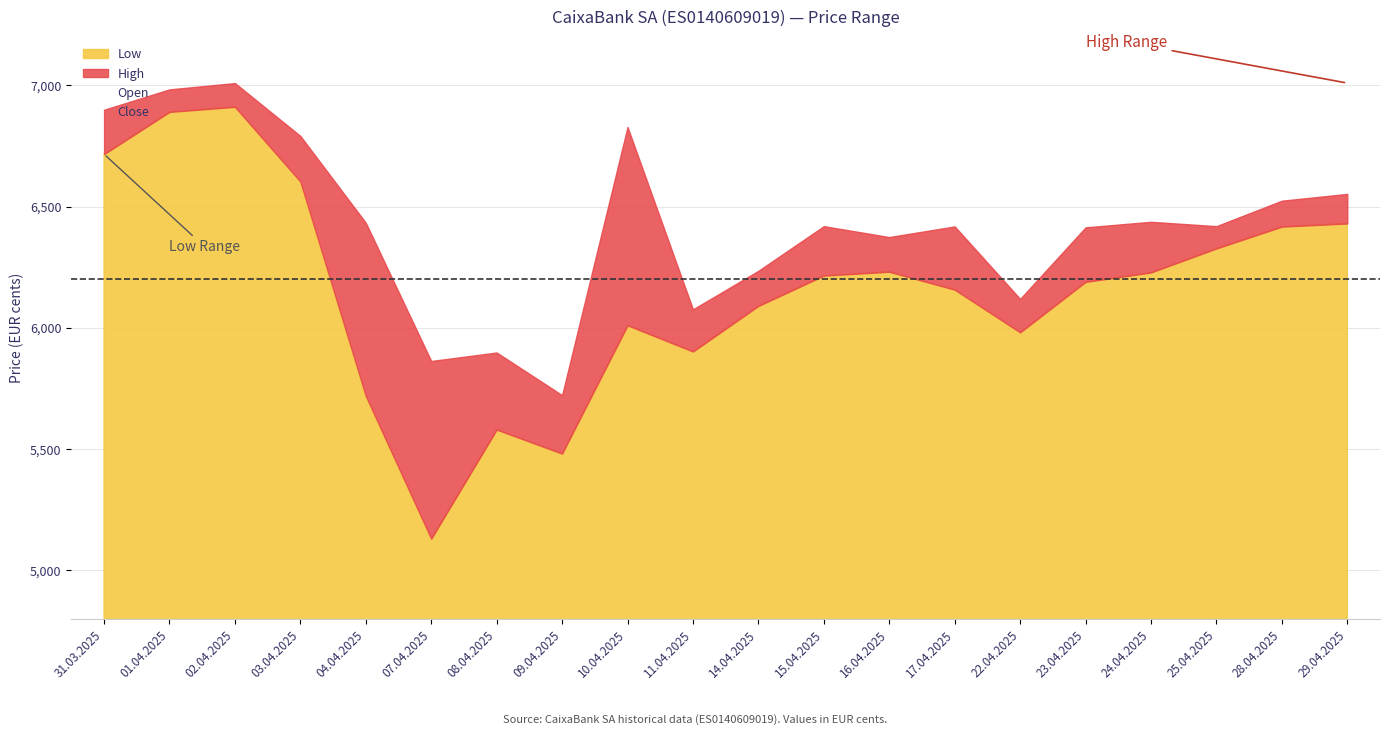

True or false: High and Close cross at least once.

False